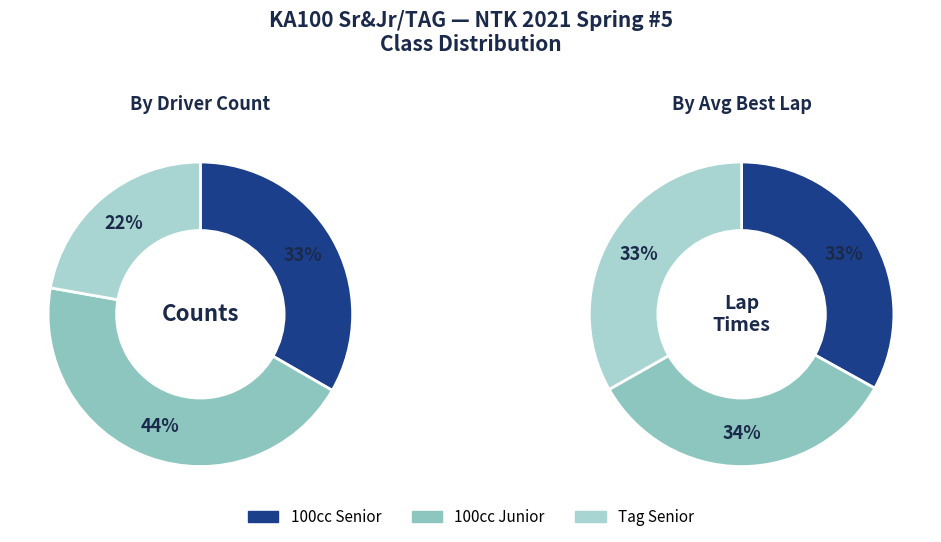

How many segments does this pie chart have?

3